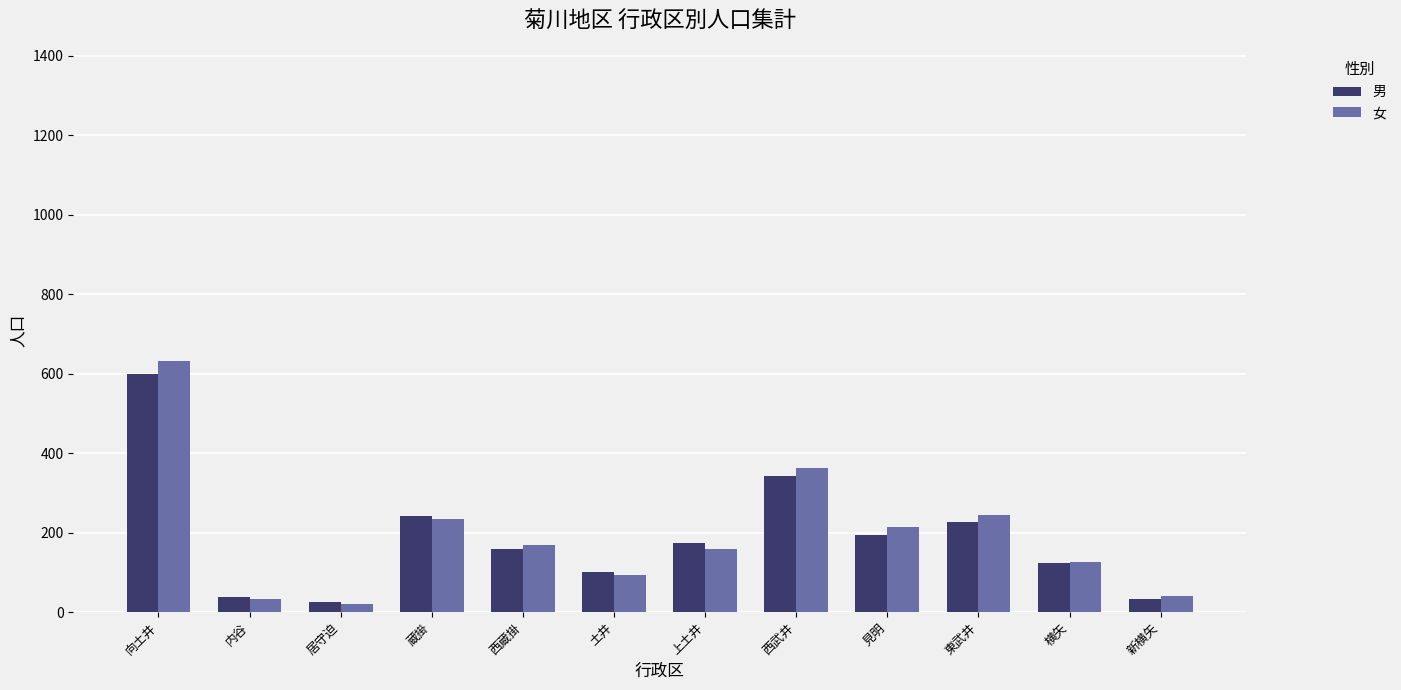

Between 上土井 and 西武井, which series saw the biggest shift?

女